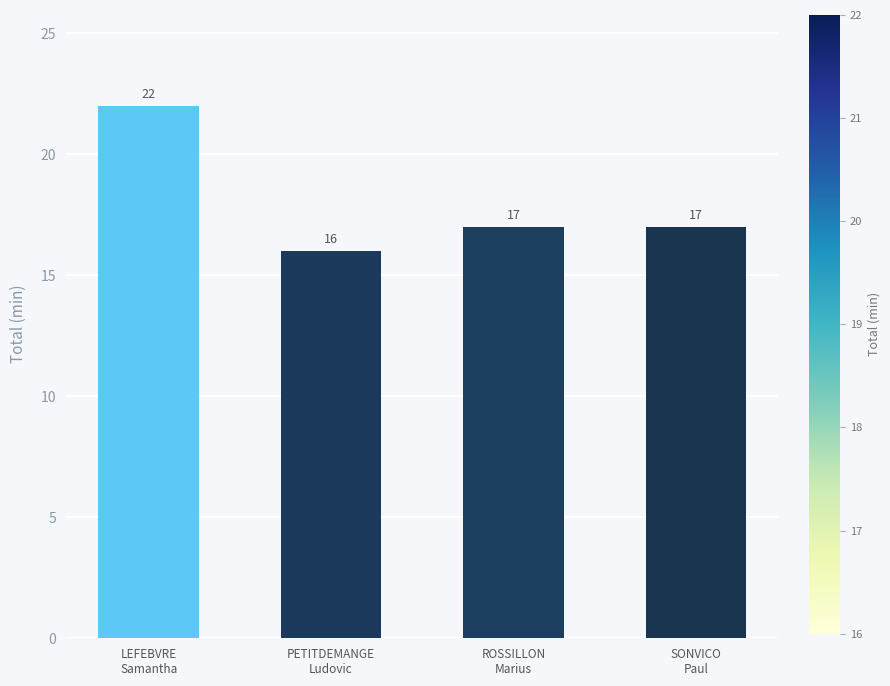

Reading right to left, list all the values displayed in this chart.

17	17	16	22